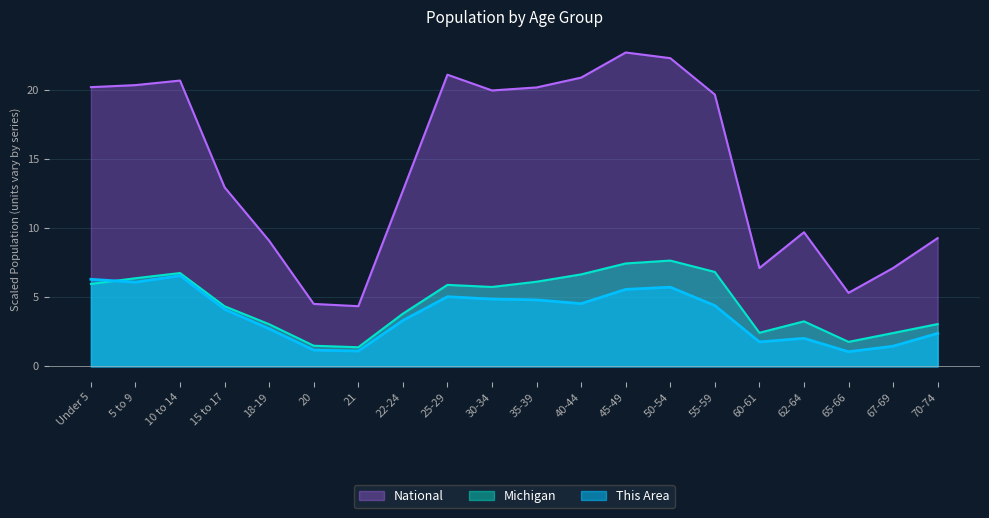

True or false: This Area and National intersect in this chart.

False